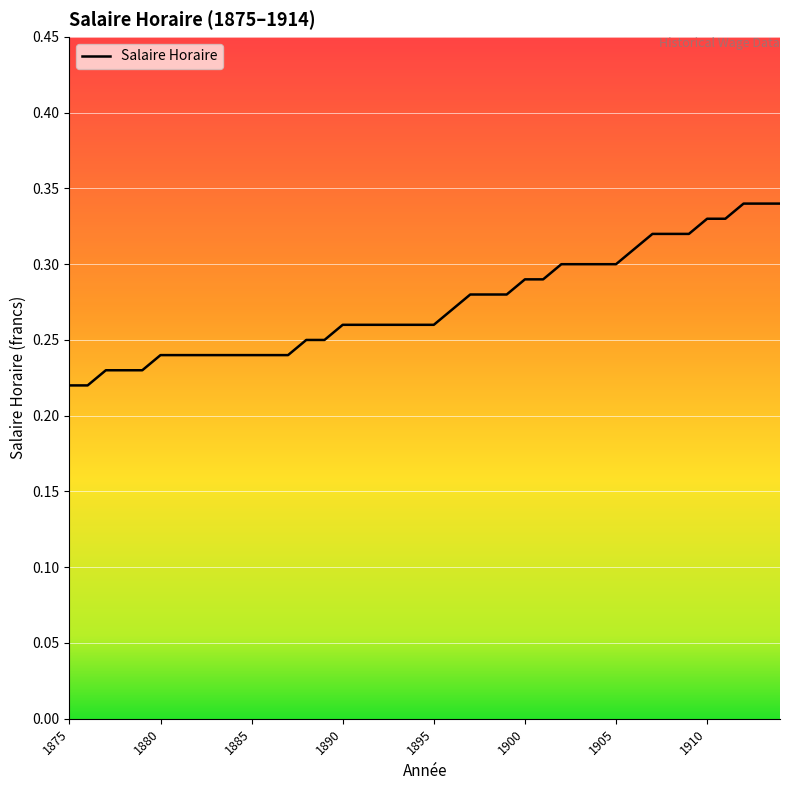

True or false: the data shows 0.1 at 1885.

False